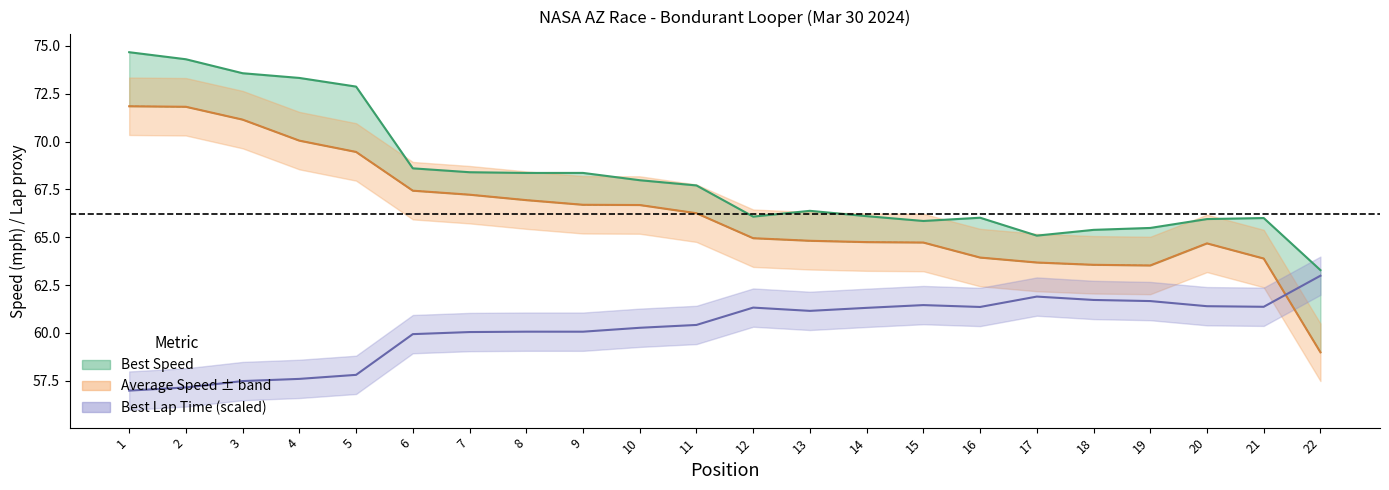

At which category does Best Speed reach its first local valley?

8